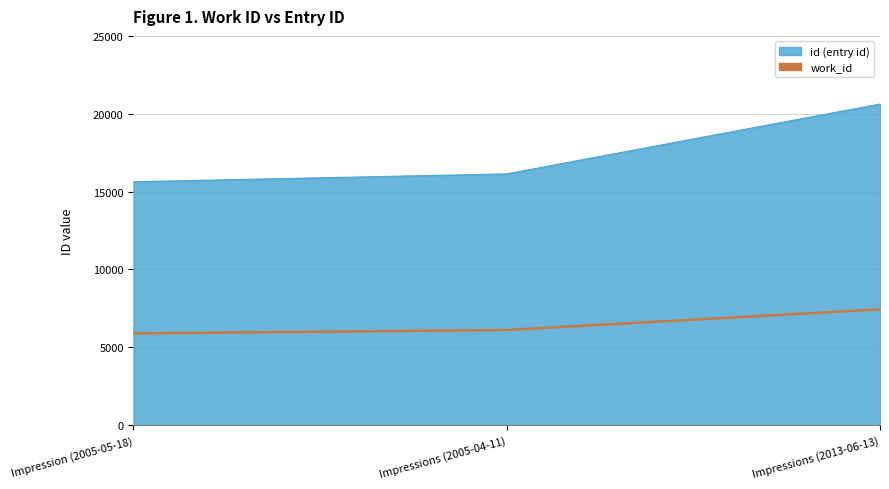

At which category does the chart reach its minimum across all series?

Impression (2005-05-18)